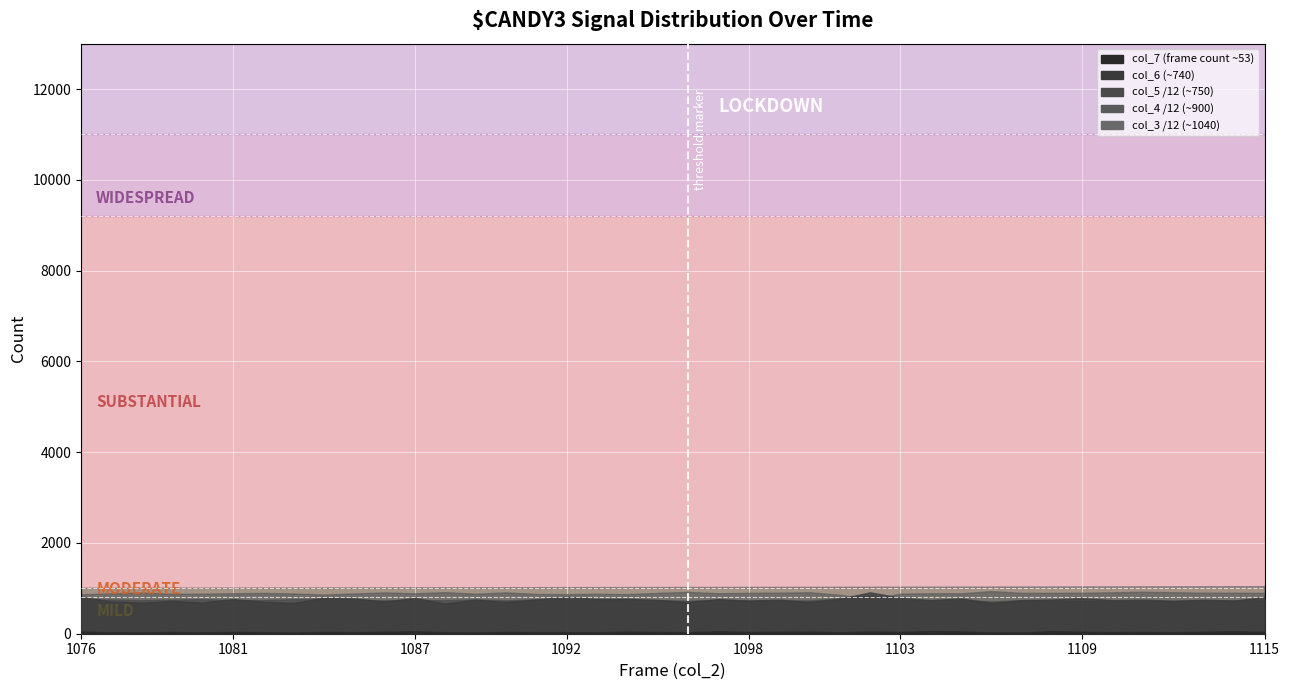

How many lines are shown in the chart?

5